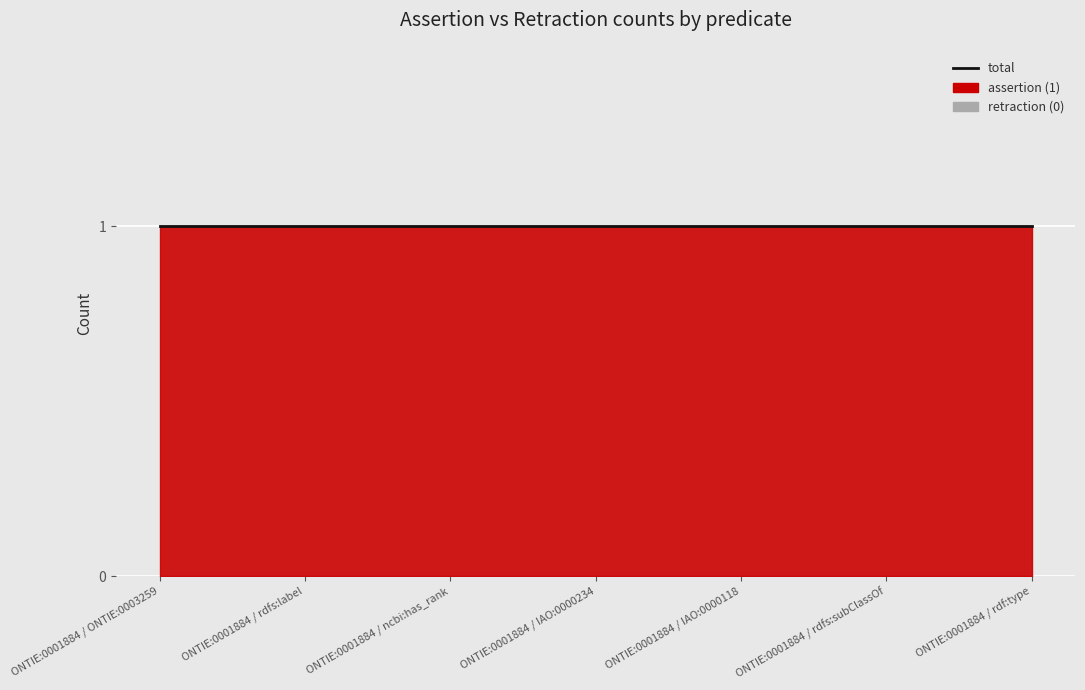

At which label is assertion closest to 1?

ONTIE:0001884 / ONTIE:0003259